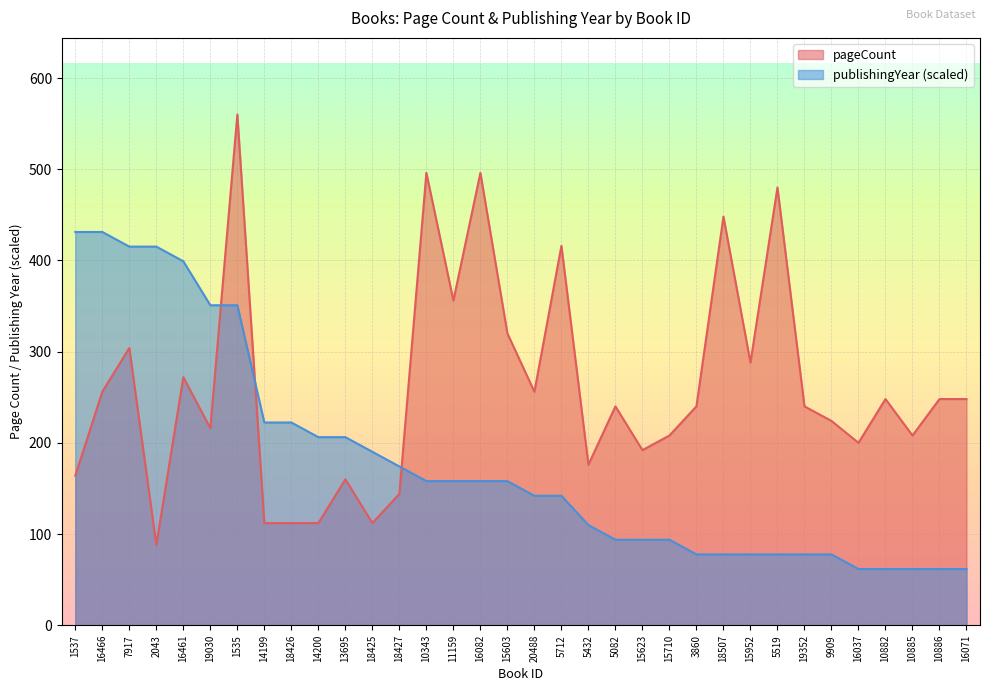

True or false: pageCount and publishingYear intersect in this chart.

True